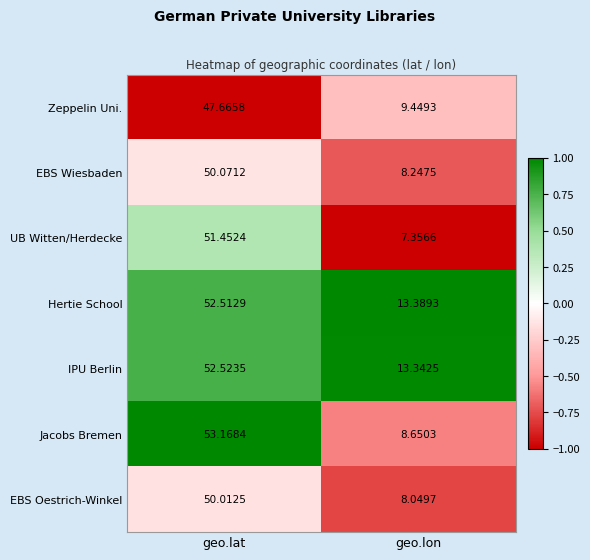

Which series changed the most between geo.lat and geo.lon?

Jacobs Bremen